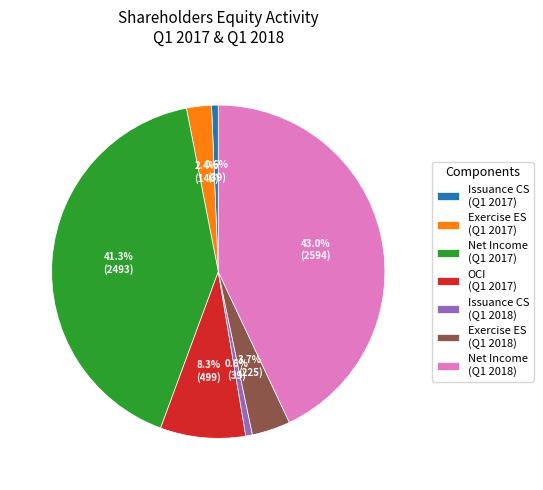

Approximately how many times larger is the value at Exercise ES (Q1 2017) compared to OCI (Q1 2017)?

0.3